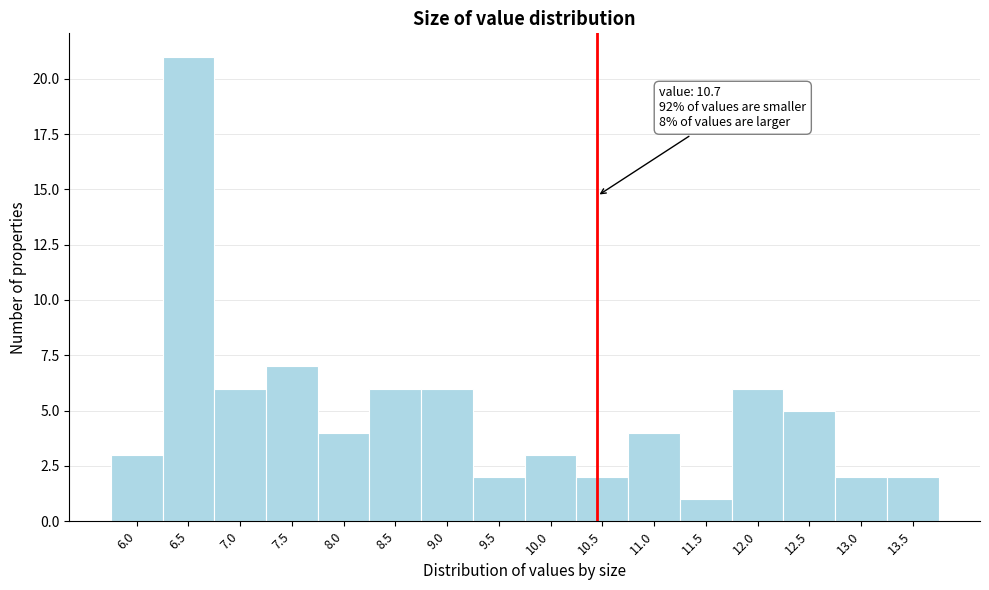

Reading left to right, extract all data points from this chart.

3	21	6	7	4	6	6	2	3	2	4	1	6	5	2	2